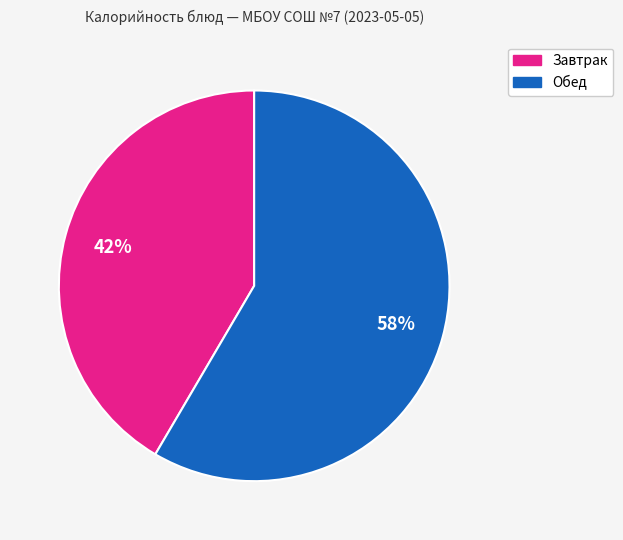

Does any single category account for the majority?

Yes